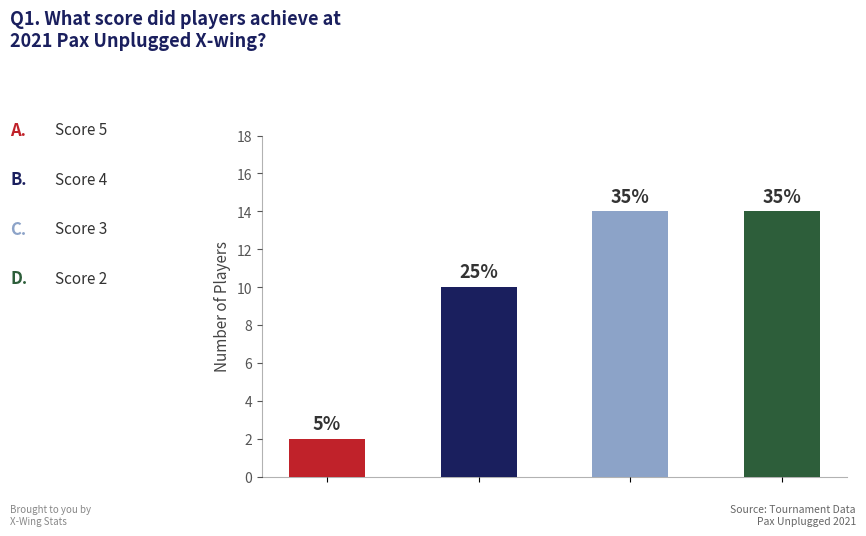

Rank the categories by value from lowest to highest.

0, 1, 2, 3